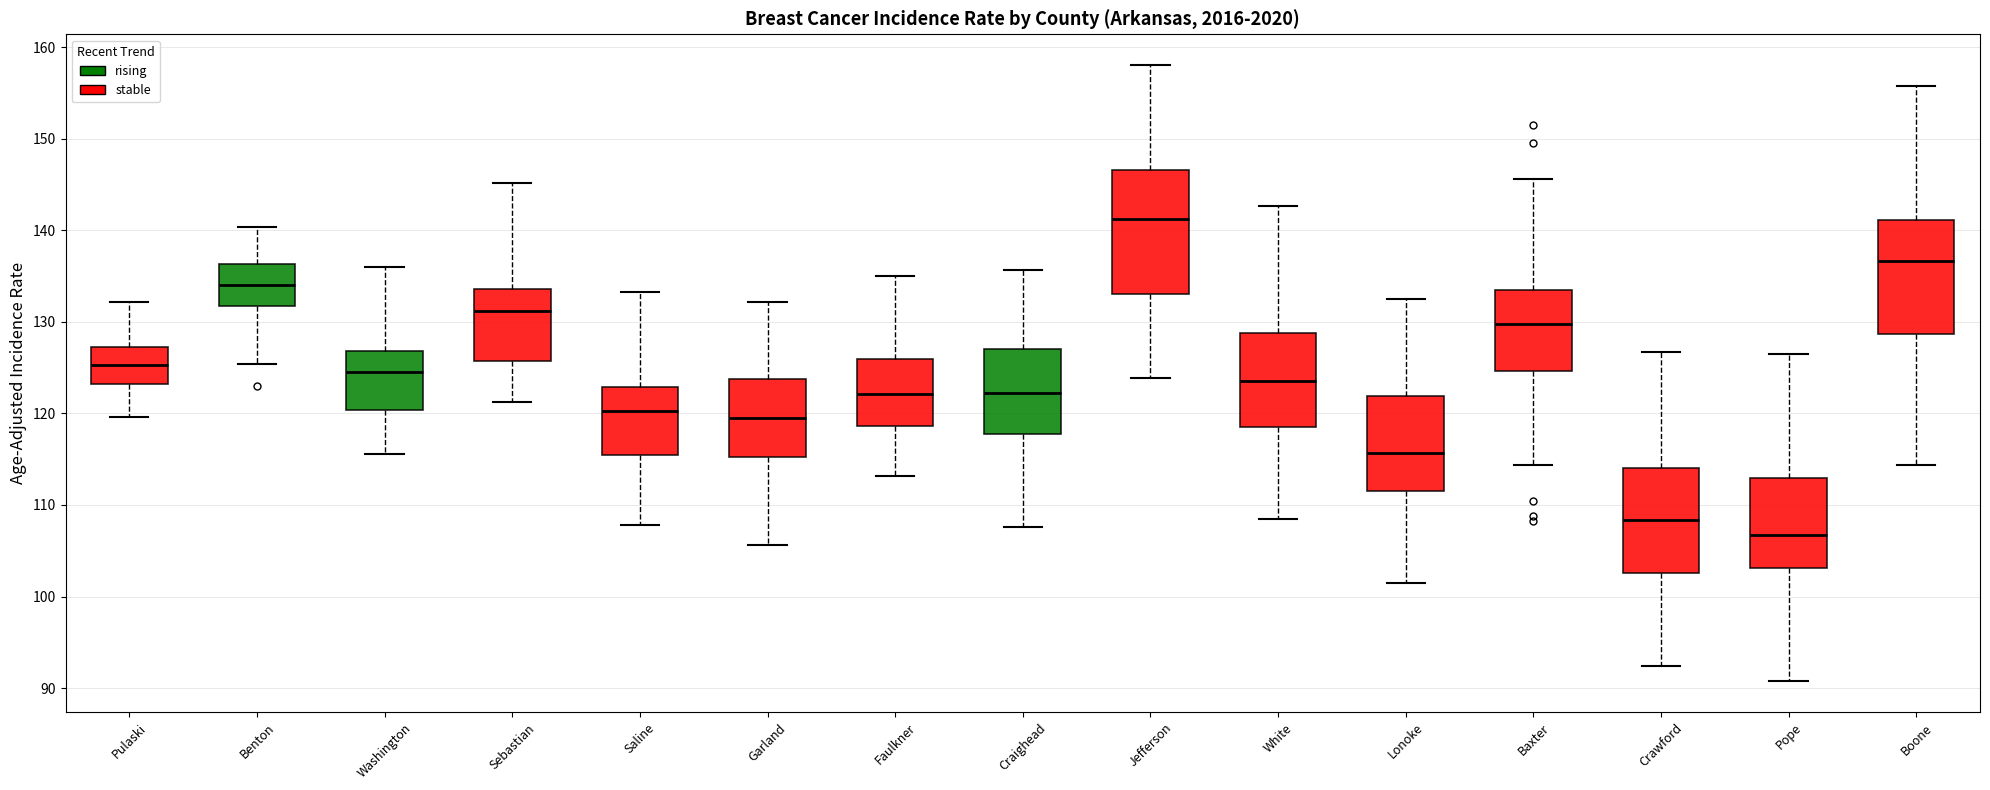

Which box is the tallest, from its lower edge to its upper edge?

Jefferson